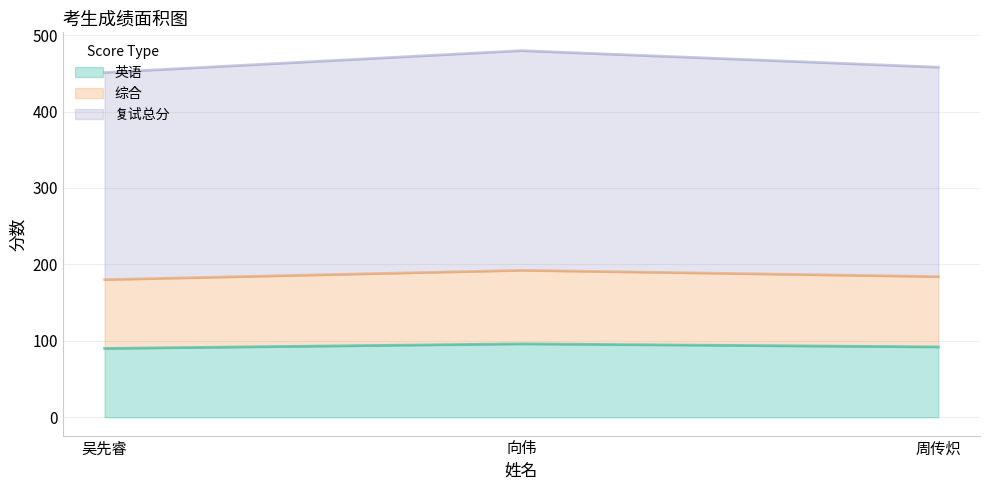

Which has a higher value, 吴先睿 or 周传炽?

周传炽